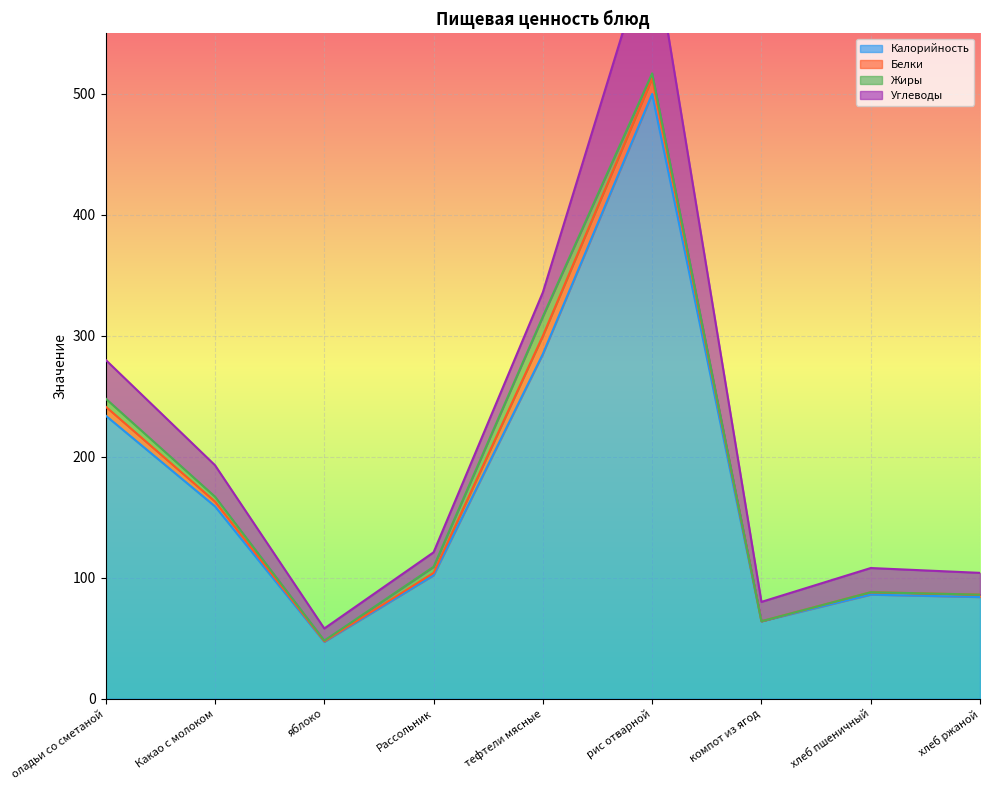

What is the label of the 8th point from the right?

Какао с молоком